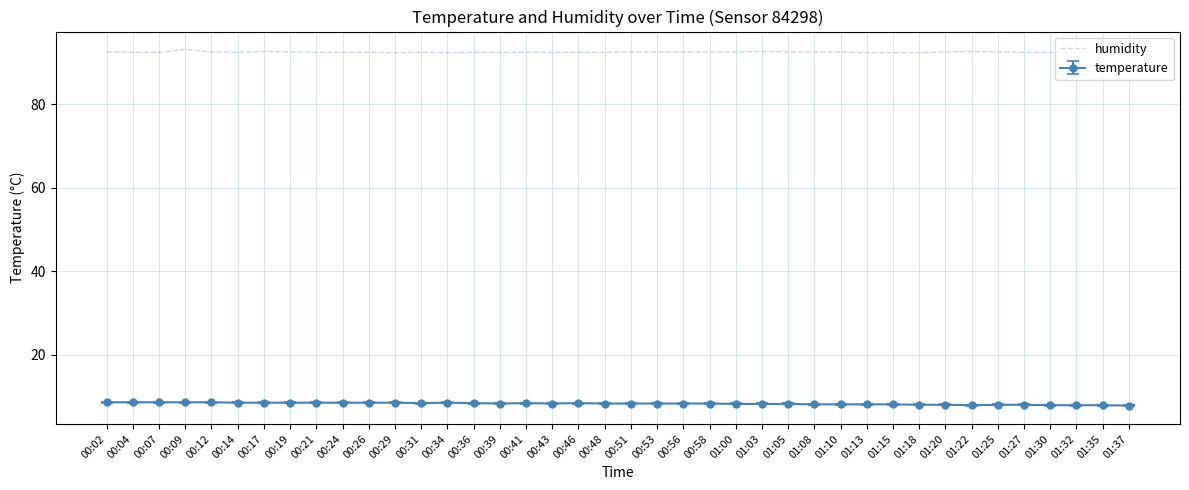

What position from the left is 01:20?

33